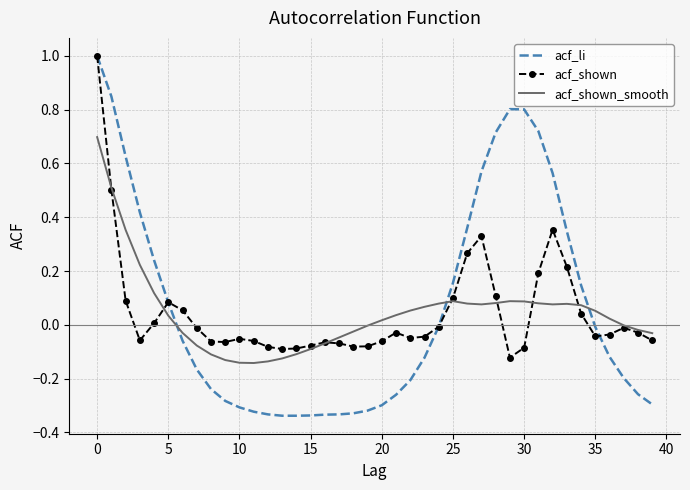

Which series has the largest range (max minus min)?

acf_li